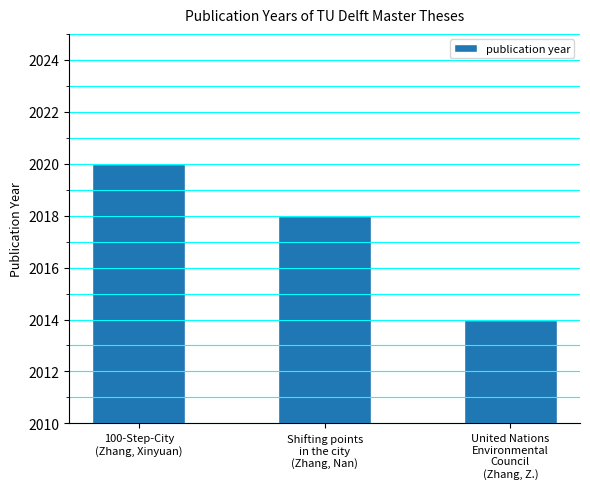

How many values are between 2014 and 2020?

3